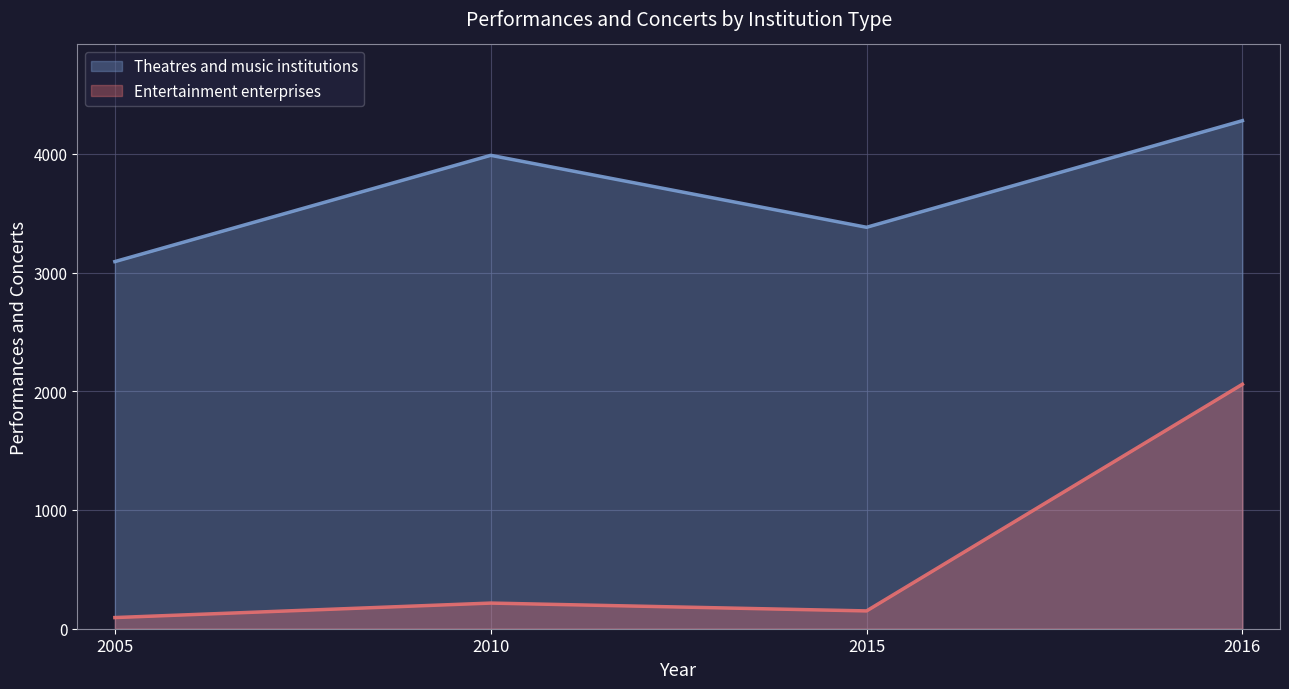

Which series changed the most between 2005 and 2016?

Entertainment enterprises